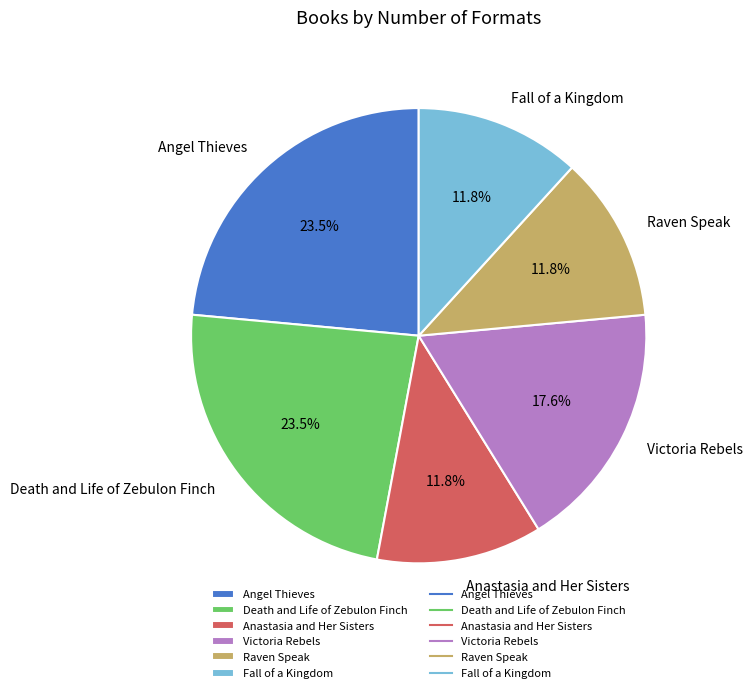

What is the ratio of the value at Raven Speak to the value at Angel Thieves?

0.5